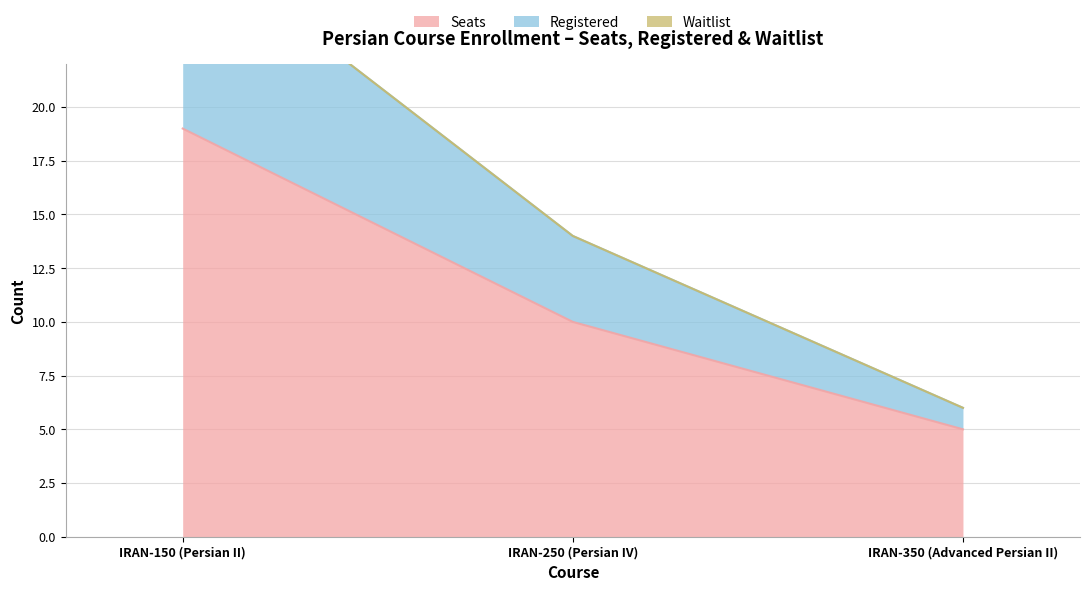

At which label does Registered first exceed 14?

IRAN-150 (Persian II)